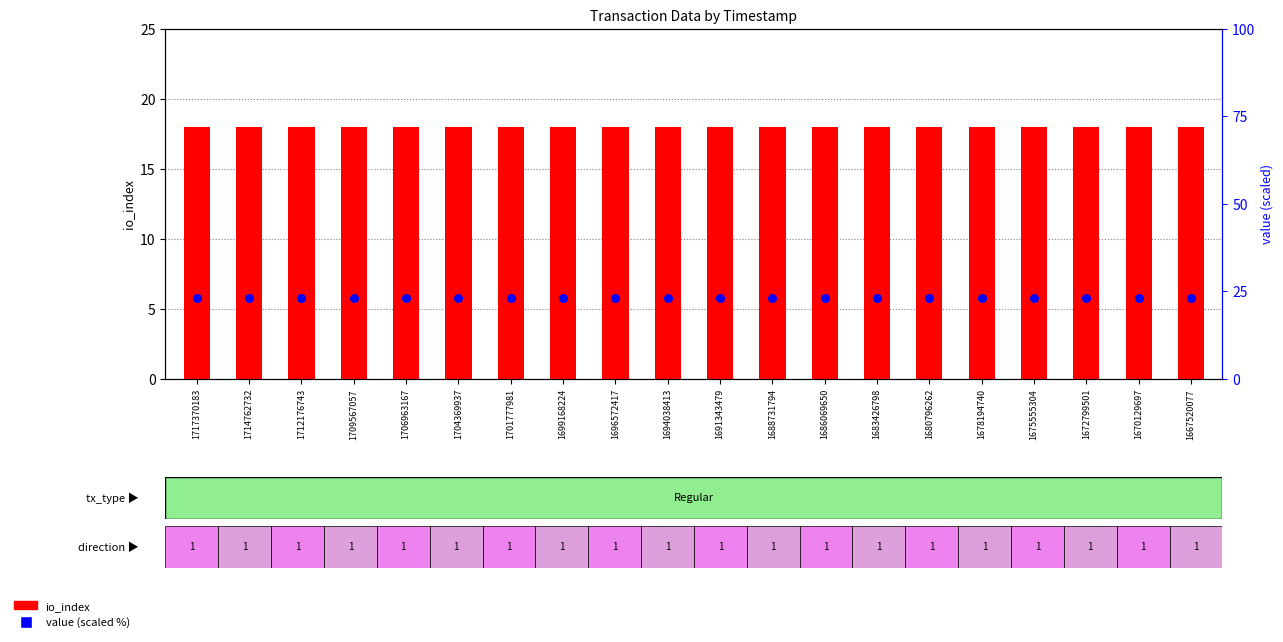

Which series contains the highest Y value?

value (scaled %)